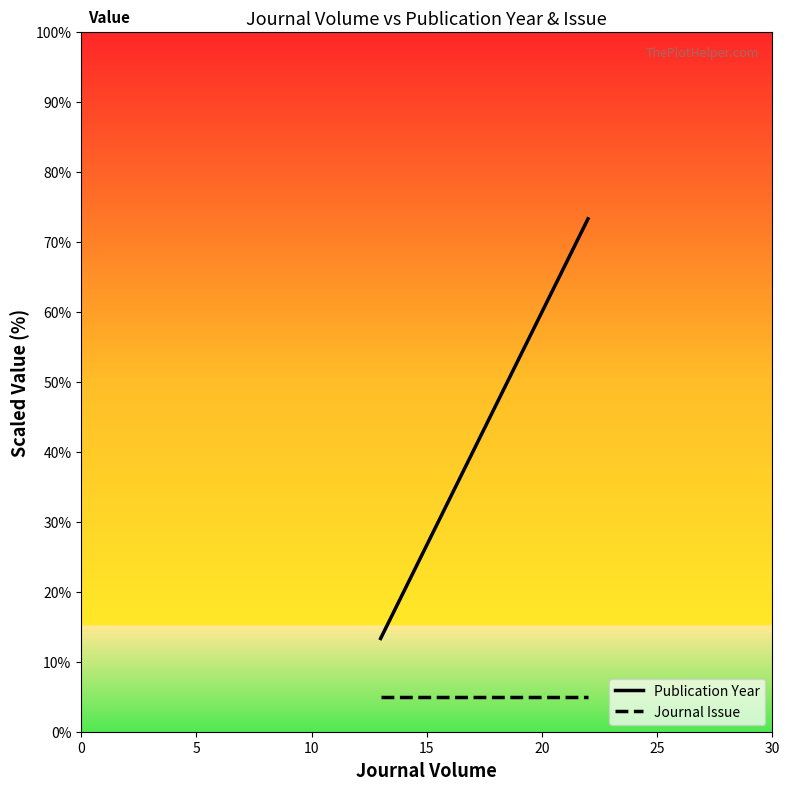

The value of Publication Year at 0 is 6.1. True or false?

False